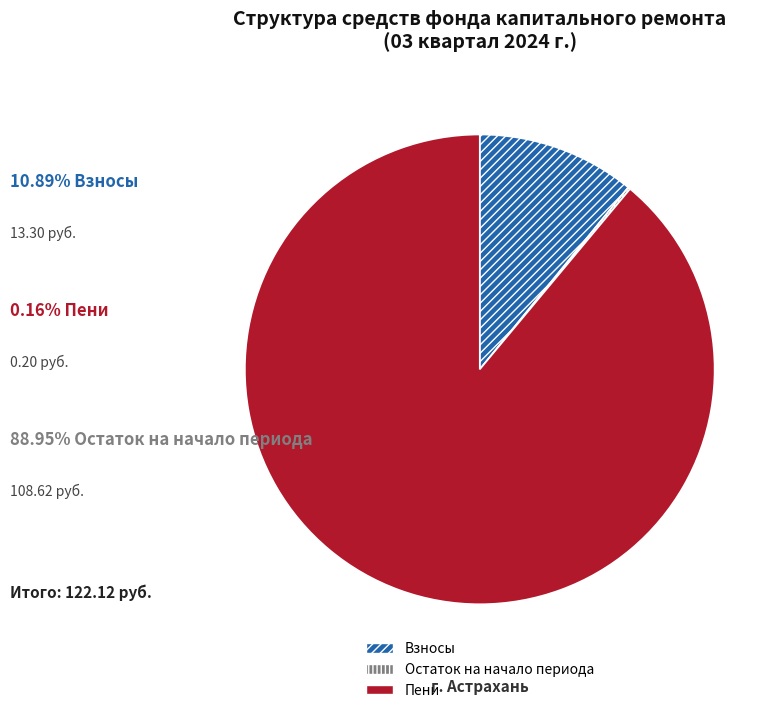

Does any single category account for the majority?

Yes